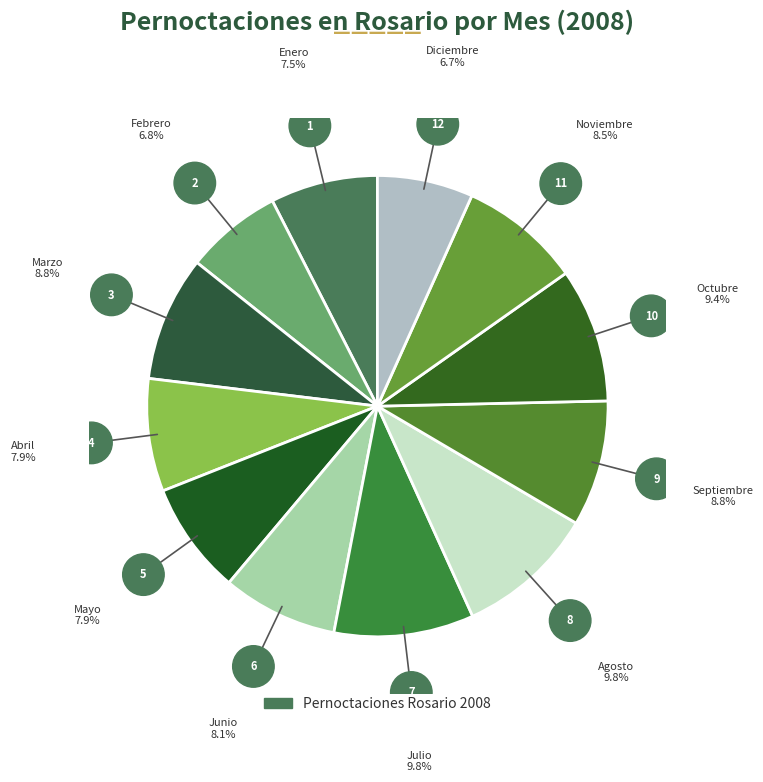

How many segments does this pie chart have?

12